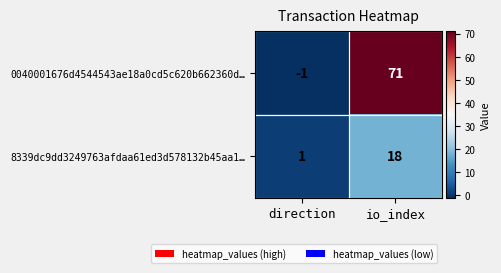

At which category does the chart reach its peak across all series?

io_index